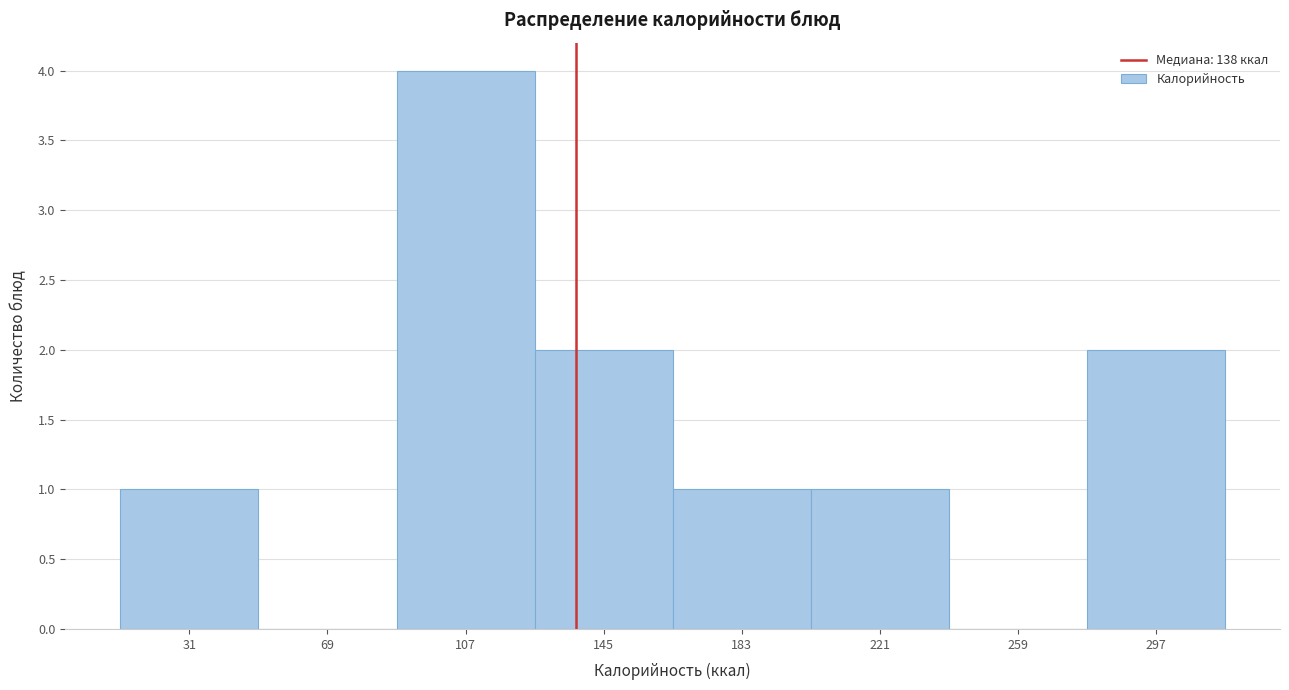

How tall is the bar that spans 165 to 200 on the x-axis? Neither the bar edges nor the heights are printed on the chart, so give them approximately, as read against the axes.

1